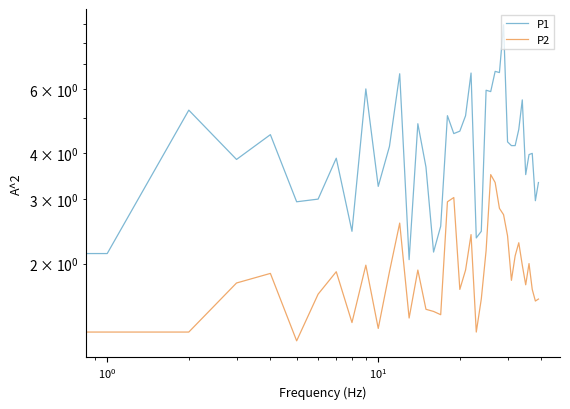

Is this an area chart (filled region under the line)?

No